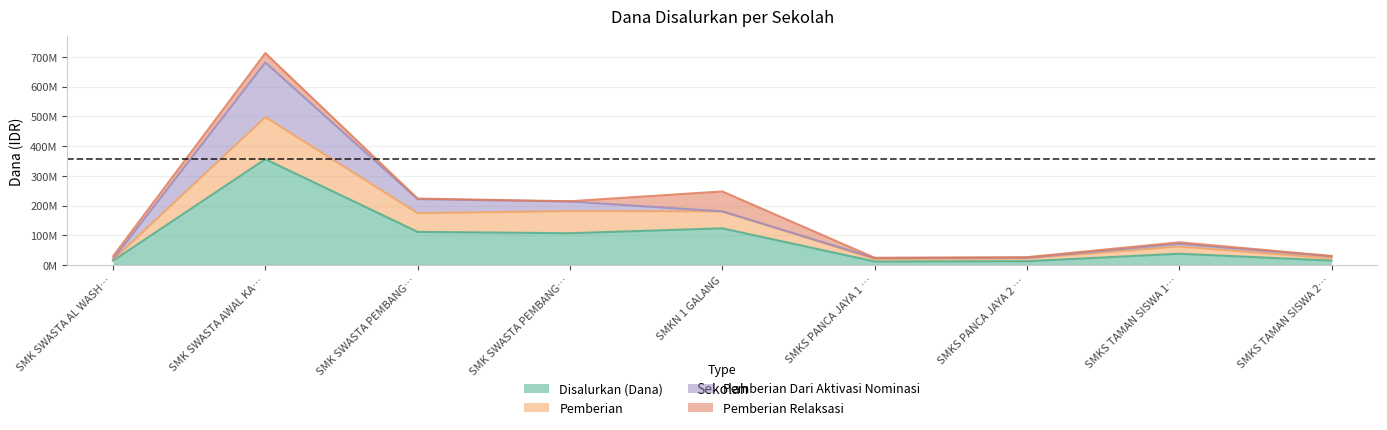

What is the difference between the maximum and second lowest values in the Disalurkan (Dana) series?

343000000